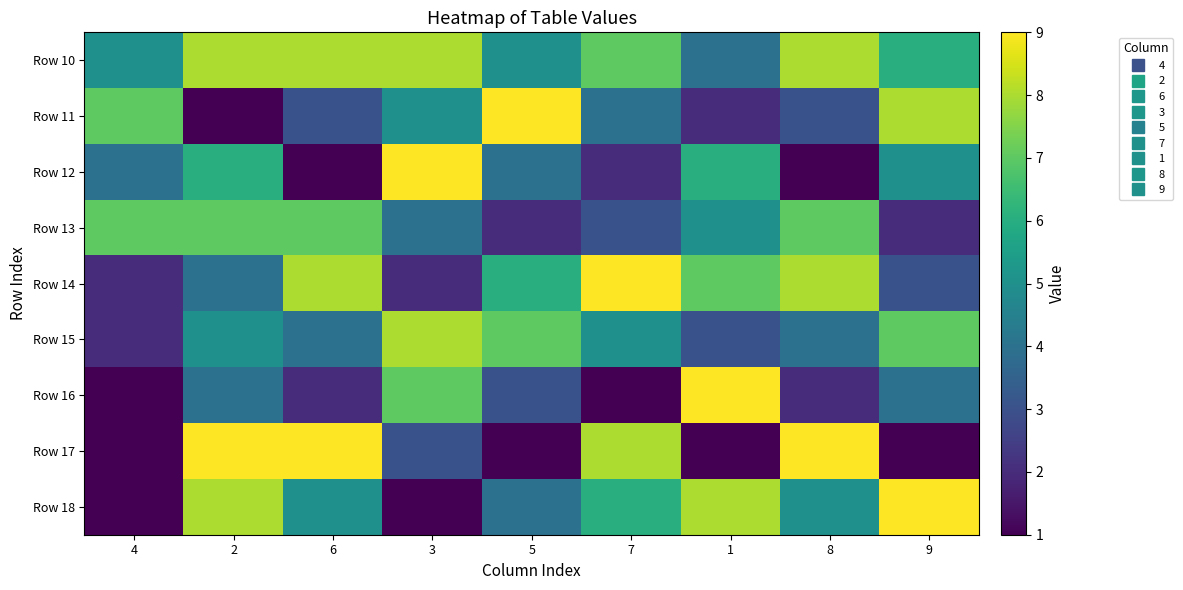

Reading left to right, extract all data points from this chart.

Row 10: 4=5	2=8	6=8	3=8	5=5	7=7	1=4	8=8	9=6
Row 11: 4=7	2=0	6=3	3=5	5=9	7=4	1=2	8=3	9=8
Row 12: 4=4	2=6	6=1	3=9	5=4	7=2	1=6	8=1	9=5
Row 13: 4=7	2=7	6=7	3=4	5=2	7=3	1=5	8=7	9=2
Row 14: 4=2	2=4	6=8	3=2	5=6	7=9	1=7	8=8	9=3
Row 15: 4=2	2=5	6=4	3=8	5=7	7=5	1=3	8=4	9=7
Row 16: 4=0	2=4	6=2	3=7	5=3	7=1	1=9	8=2	9=4
Row 17: 4=0	2=9	6=9	3=3	5=1	7=8	1=1	8=9	9=1
Row 18: 4=0	2=8	6=5	3=1	5=4	7=6	1=8	8=5	9=9